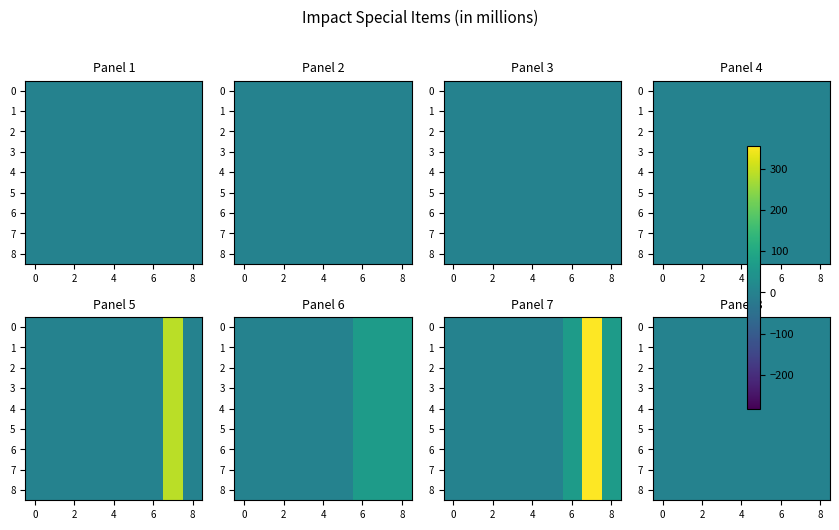

At how many categories does at least one series exceed 282?

1